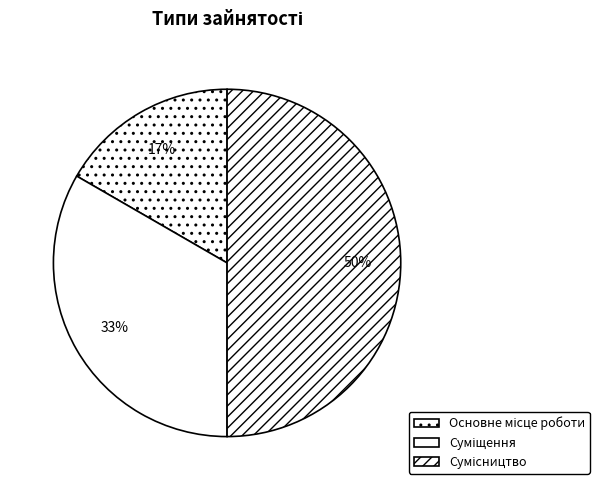

The Основне місце роботи slice represents 17% of the pie. True or false?

True